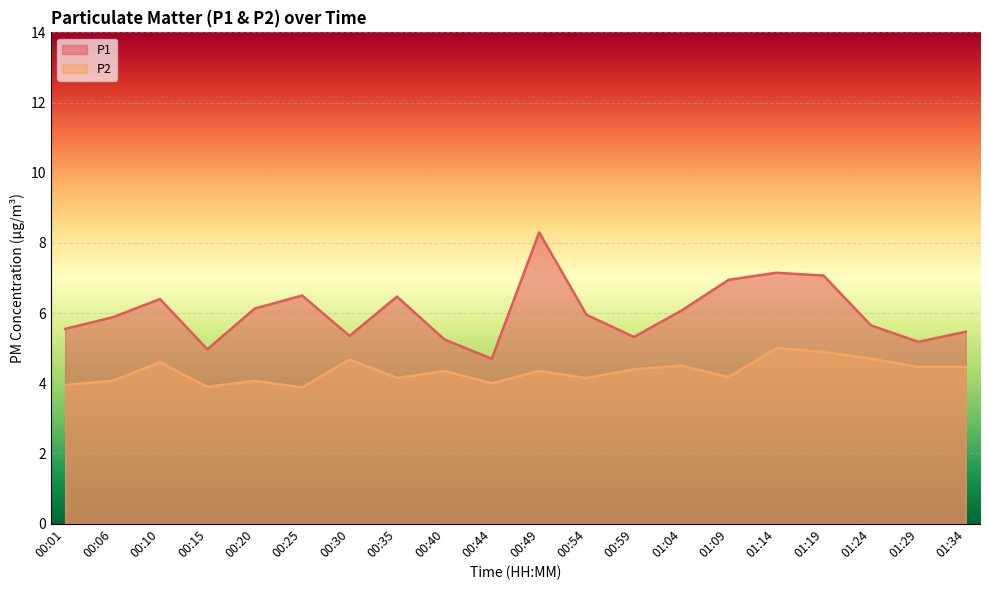

Reading right to left, what are all the values shown in this chart?

P1: 01:34=5.5	01:29=5.2	01:24=5.7	01:19=7.1	01:14=7.2	01:09=7.0	01:04=6.1	00:59=5.3	00:54=6.0	00:49=8.3	00:44=4.7	00:40=5.2	00:35=6.5	00:30=5.3	00:25=6.5	00:20=6.1	00:15=5.0	00:10=6.4	00:06=5.9	00:01=5.5
P2: 01:34=4.5	01:29=4.5	01:24=4.7	01:19=4.9	01:14=5.0	01:09=4.2	01:04=4.5	00:59=4.4	00:54=4.2	00:49=4.3	00:44=4.0	00:40=4.3	00:35=4.2	00:30=4.7	00:25=3.9	00:20=4.1	00:15=3.9	00:10=4.6	00:06=4.1	00:01=4.0